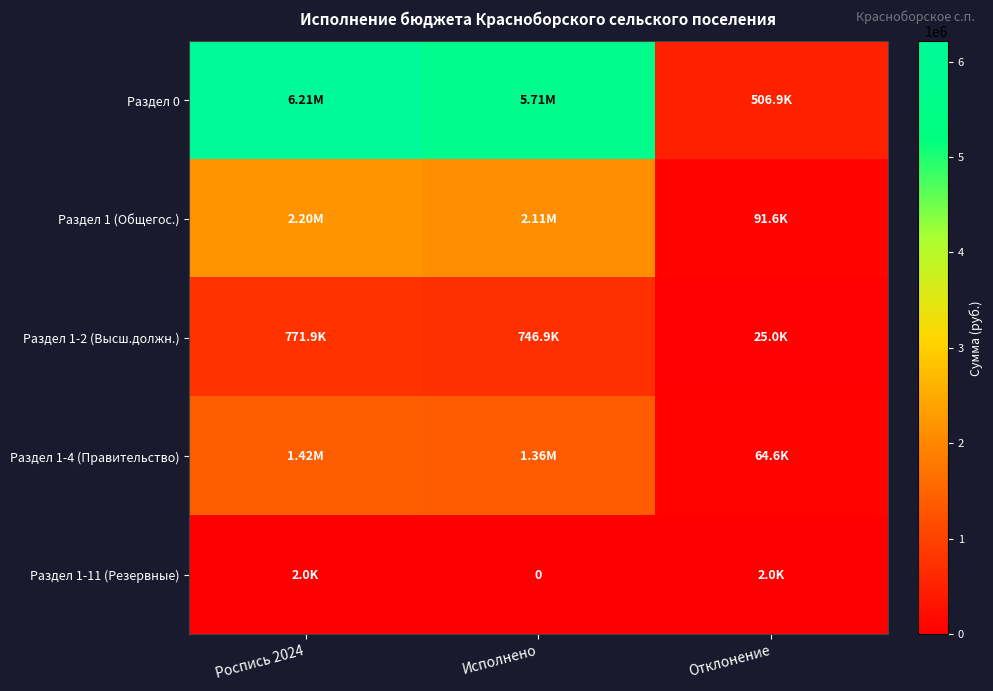

The value of Раздел 1-4 (Правительство) at Исполнено is 591479.6. True or false?

False